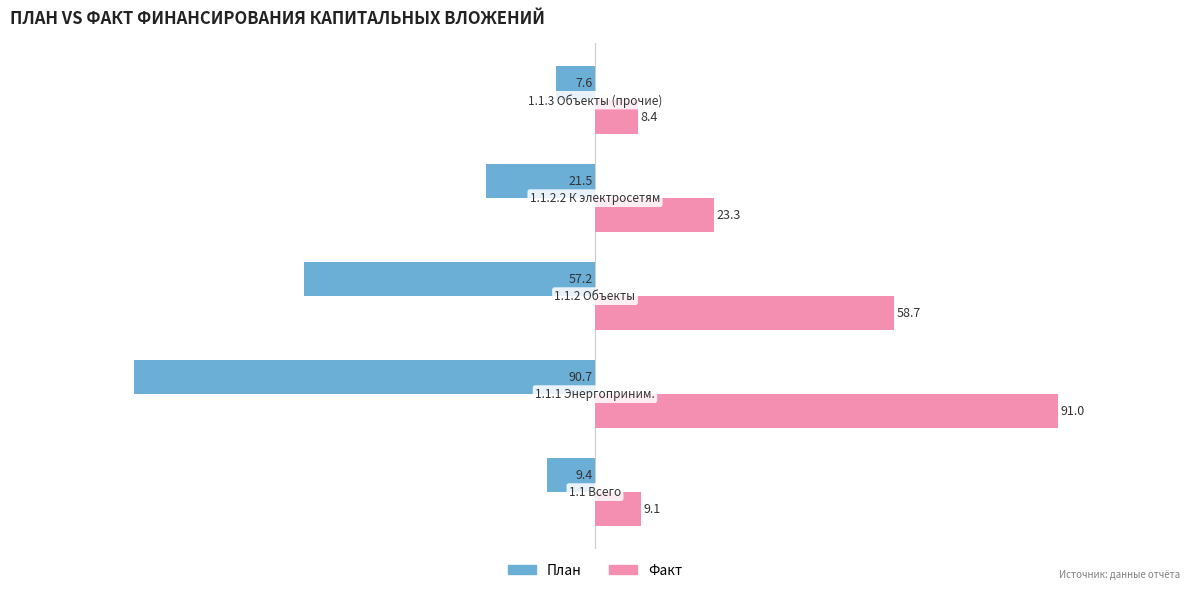

Which series has the largest range (max minus min)?

План